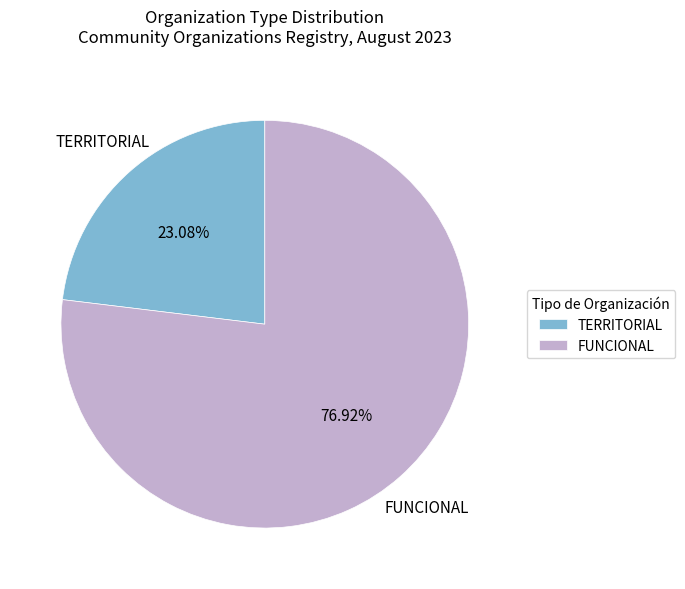

What is the ratio of the value at TERRITORIAL to the value at FUNCIONAL?

0.3